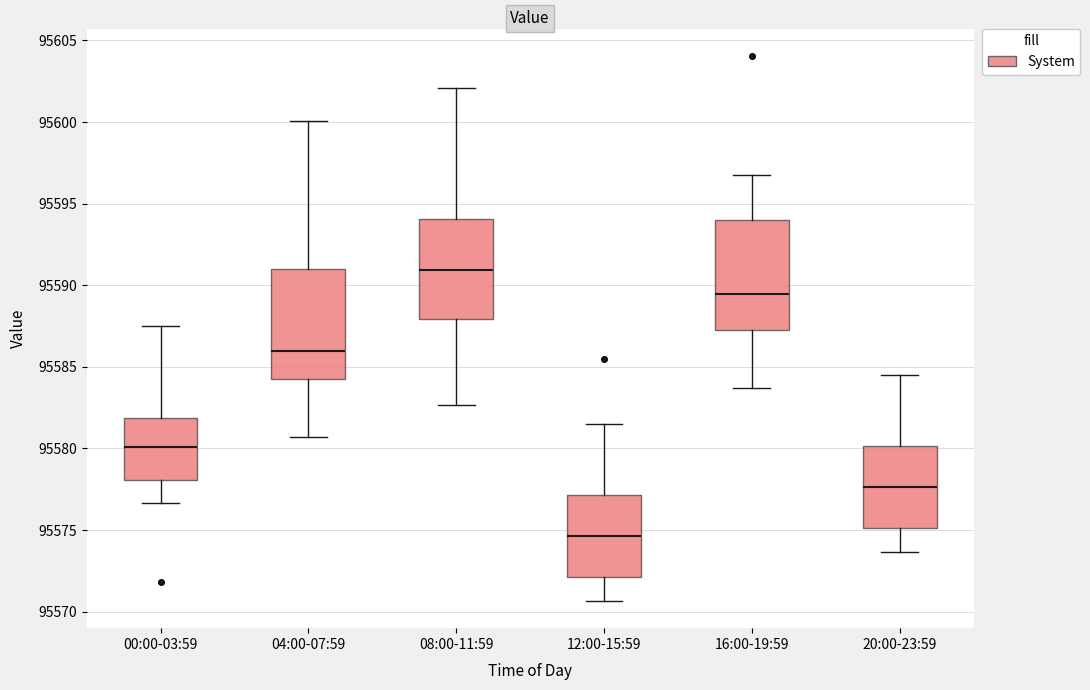

Reading left to right, read every box against the y-axis: the position of its median line, the range the box covers, and the ends of its whiskers. The values are not printed on the chart, so give them approximately, as read against the axis.

00:00-03:59: median 95580.0, box 95578.0 to 95582.0, whiskers 95576.5 to 95587.5
04:00-07:59: median 95586.0, box 95584.5 to 95591.0, whiskers 95580.5 to 95600.0
08:00-11:59: median 95591.0, box 95588.0 to 95594.0, whiskers 95582.5 to 95602.0
12:00-15:59: median 95574.5, box 95572.0 to 95577.0, whiskers 95570.5 to 95581.5
16:00-19:59: median 95589.5, box 95587.5 to 95594.0, whiskers 95583.5 to 95597.0
20:00-23:59: median 95577.5, box 95575.0 to 95580.0, whiskers 95573.5 to 95584.5